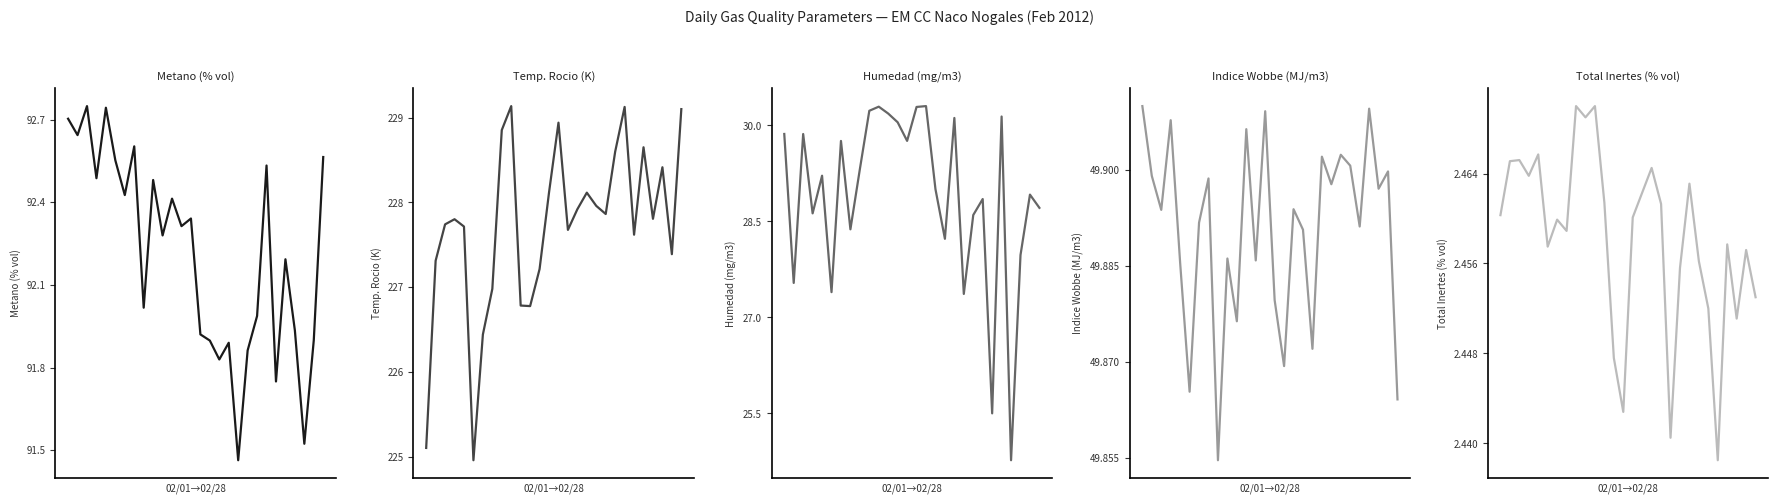

Reading right to left, extract all data points from this chart.

Metano (% vol): 27=92.6	26=91.9	25=91.5	24=91.9	23=92.2	22=91.7	21=92.5	20=92.0	19=91.9	18=91.5	17=91.9	16=91.8	15=91.9	14=91.9	13=92.3	12=92.3	11=92.4	10=92.3	9=92.5	8=92.0	7=92.6	6=92.4	5=92.6	4=92.7	3=92.5	2=92.7	1=92.6	0=92.7
Temp. Rocio (K): 27=229.1	26=227.4	25=228.4	24=227.8	23=228.7	22=227.6	21=229.1	20=228.6	19=227.9	18=228.0	17=228.1	16=227.9	15=227.7	14=228.9	13=228.1	12=227.2	11=226.8	10=226.8	9=229.1	8=228.9	7=227.0	6=226.4	5=225.0	4=227.7	3=227.8	2=227.7	1=227.3	0=225.1
Humedad (mg/m3): 27=28.7	26=28.9	25=28.0	24=24.8	23=30.1	22=25.5	21=28.9	20=28.6	19=27.4	18=30.1	17=28.2	16=29.0	15=30.3	14=30.3	13=29.8	12=30.0	11=30.2	10=30.3	9=30.2	8=29.3	7=28.4	6=29.8	5=27.4	4=29.2	3=28.6	2=29.9	1=27.5	0=29.9
Indice Wobbe (MJ/m3): 27=49.9	26=49.9	25=49.9	24=49.9	23=49.9	22=49.9	21=49.9	20=49.9	19=49.9	18=49.9	17=49.9	16=49.9	15=49.9	14=49.9	13=49.9	12=49.9	11=49.9	10=49.9	9=49.9	8=49.9	7=49.9	6=49.9	5=49.9	4=49.9	3=49.9	2=49.9	1=49.9	0=49.9
Total Inertes (% vol): 27=2.5	26=2.5	25=2.5	24=2.5	23=2.4	22=2.5	21=2.5	20=2.5	19=2.5	18=2.4	17=2.5	16=2.5	15=2.5	14=2.5	13=2.4	12=2.4	11=2.5	10=2.5	9=2.5	8=2.5	7=2.5	6=2.5	5=2.5	4=2.5	3=2.5	2=2.5	1=2.5	0=2.5